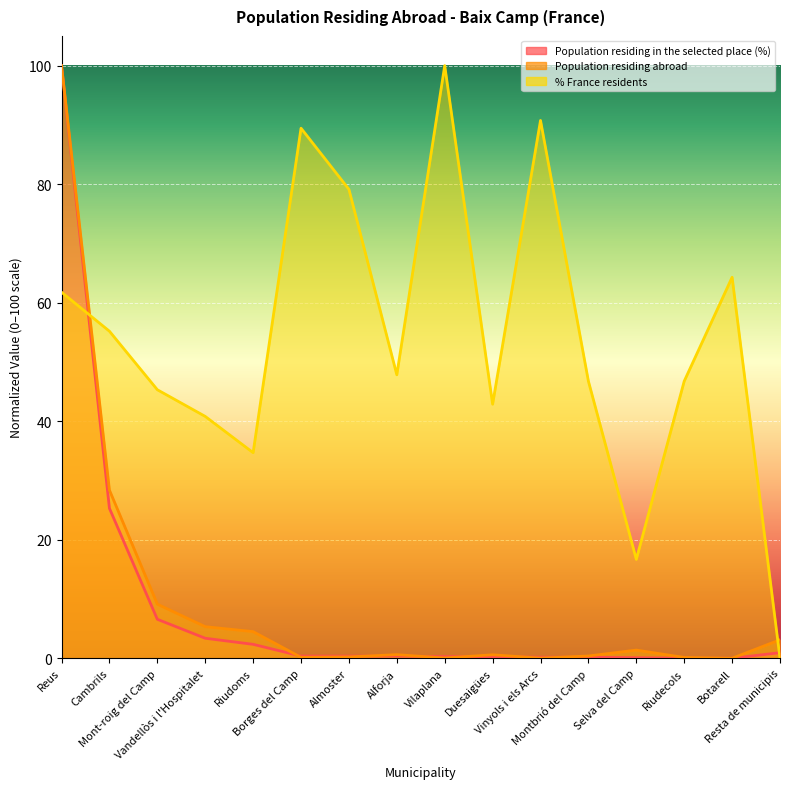

What are all the series names shown in the legend?

Population residing in the selected place (%), Population residing abroad, % France residents